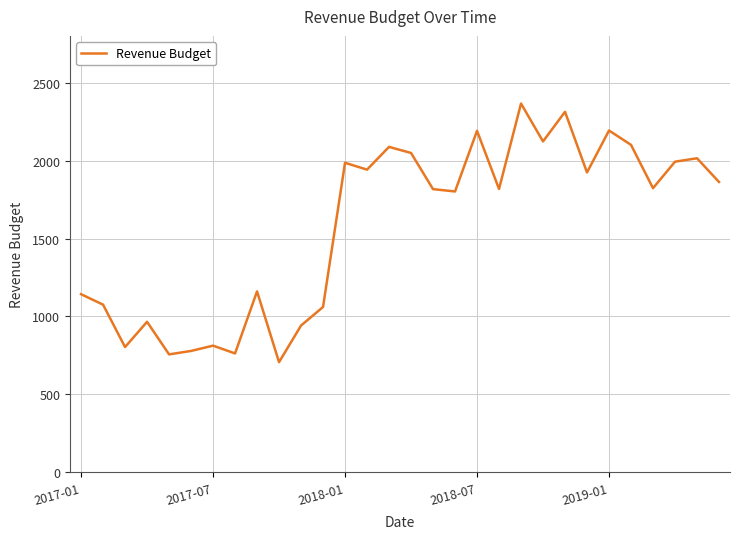

Is this an area chart (filled region under the line)?

No